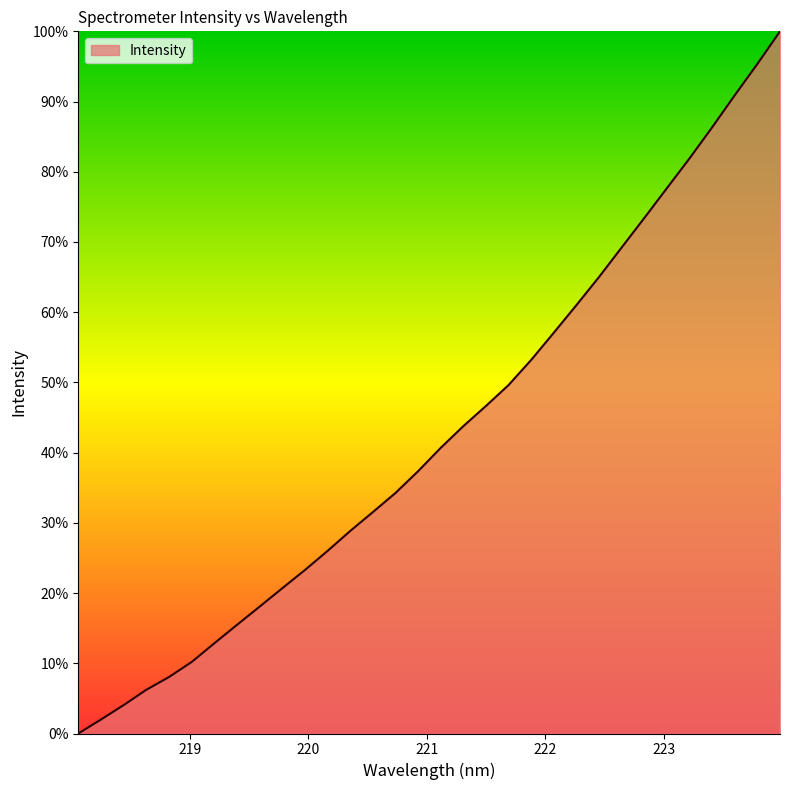

What is the maximum value shown in the chart?

100.0